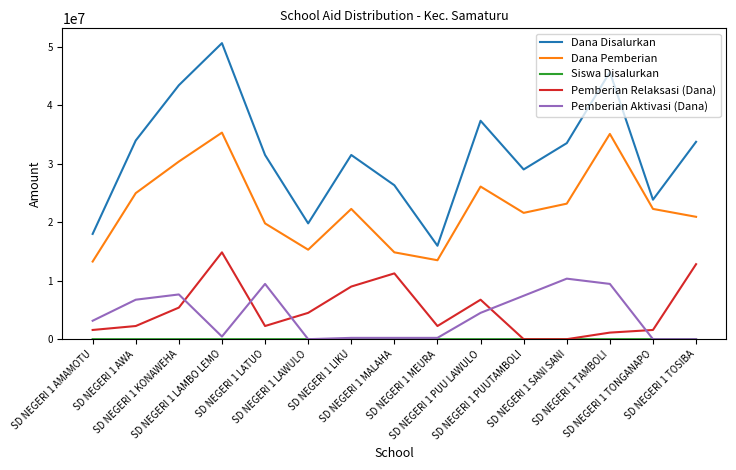

True or false: Pemberian Aktivasi (Dana) and Dana Pemberian intersect in this chart.

False